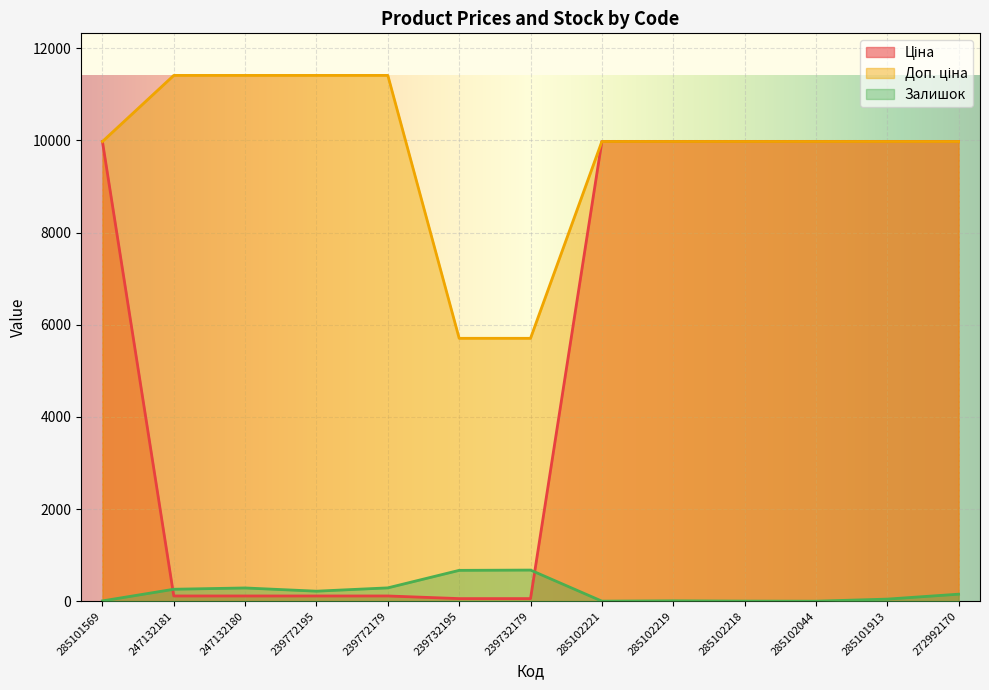

What is the minimum value shown in the chart?

1.0